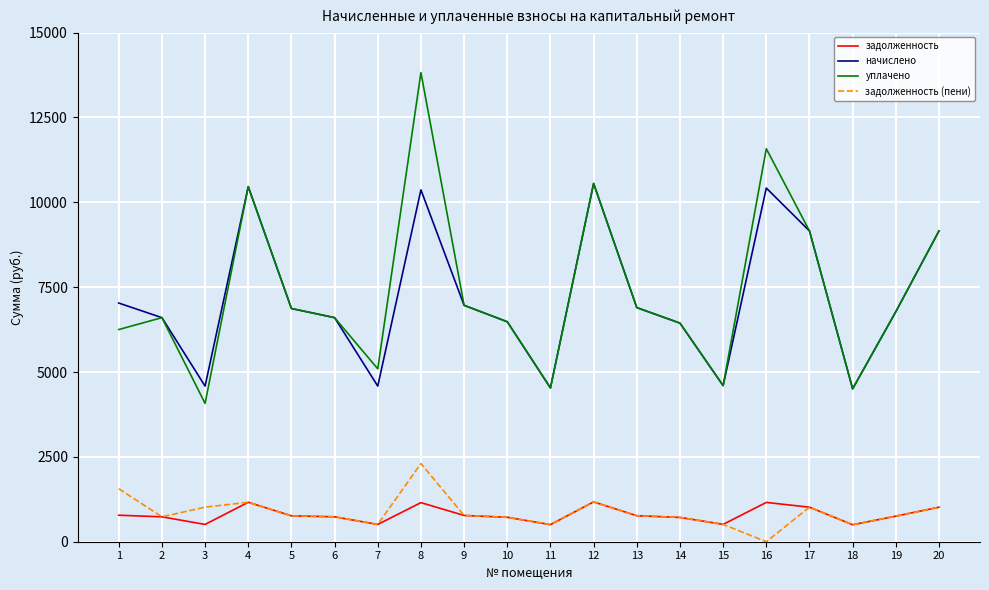

What is the difference between the highest and lowest values at 9?

6191.1